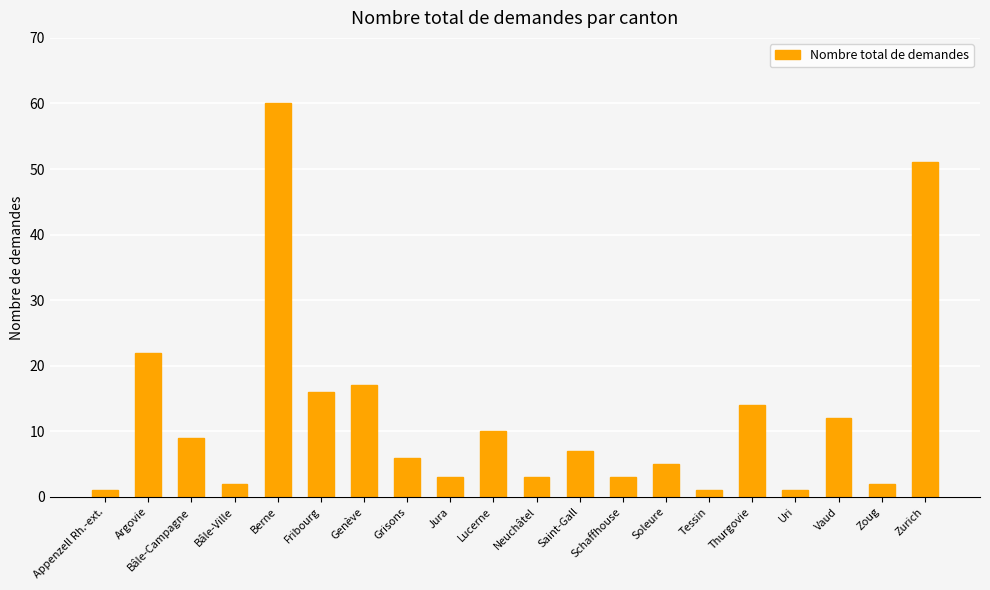

How many distinct data groups are displayed?

1